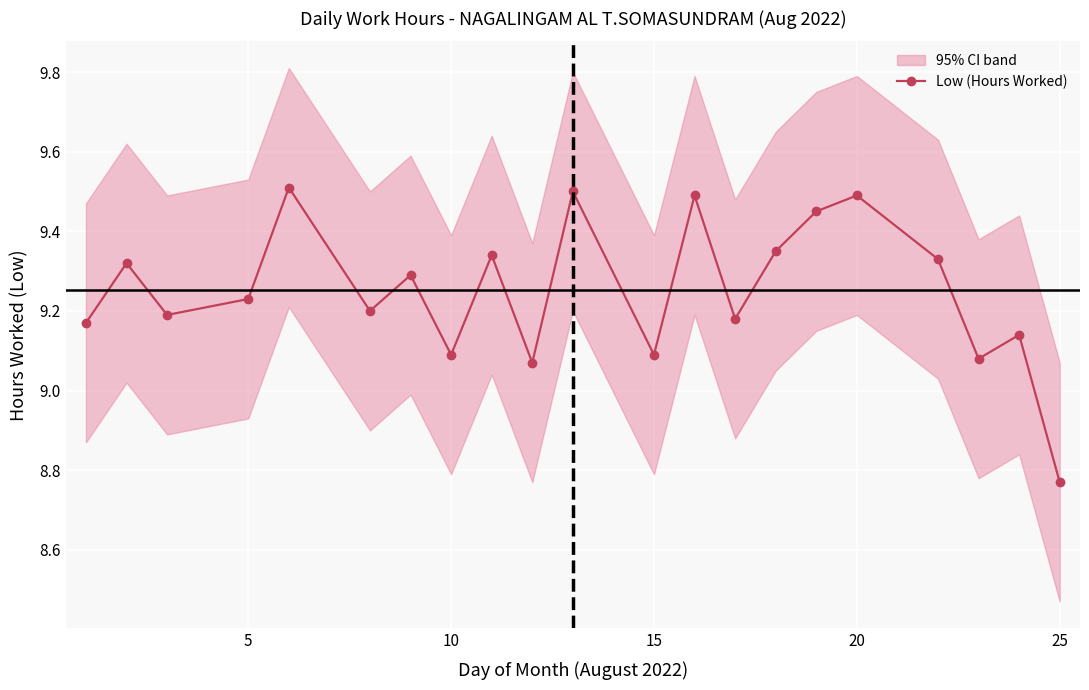

What is the highest value of the Low (Hours Worked) series?

9.5